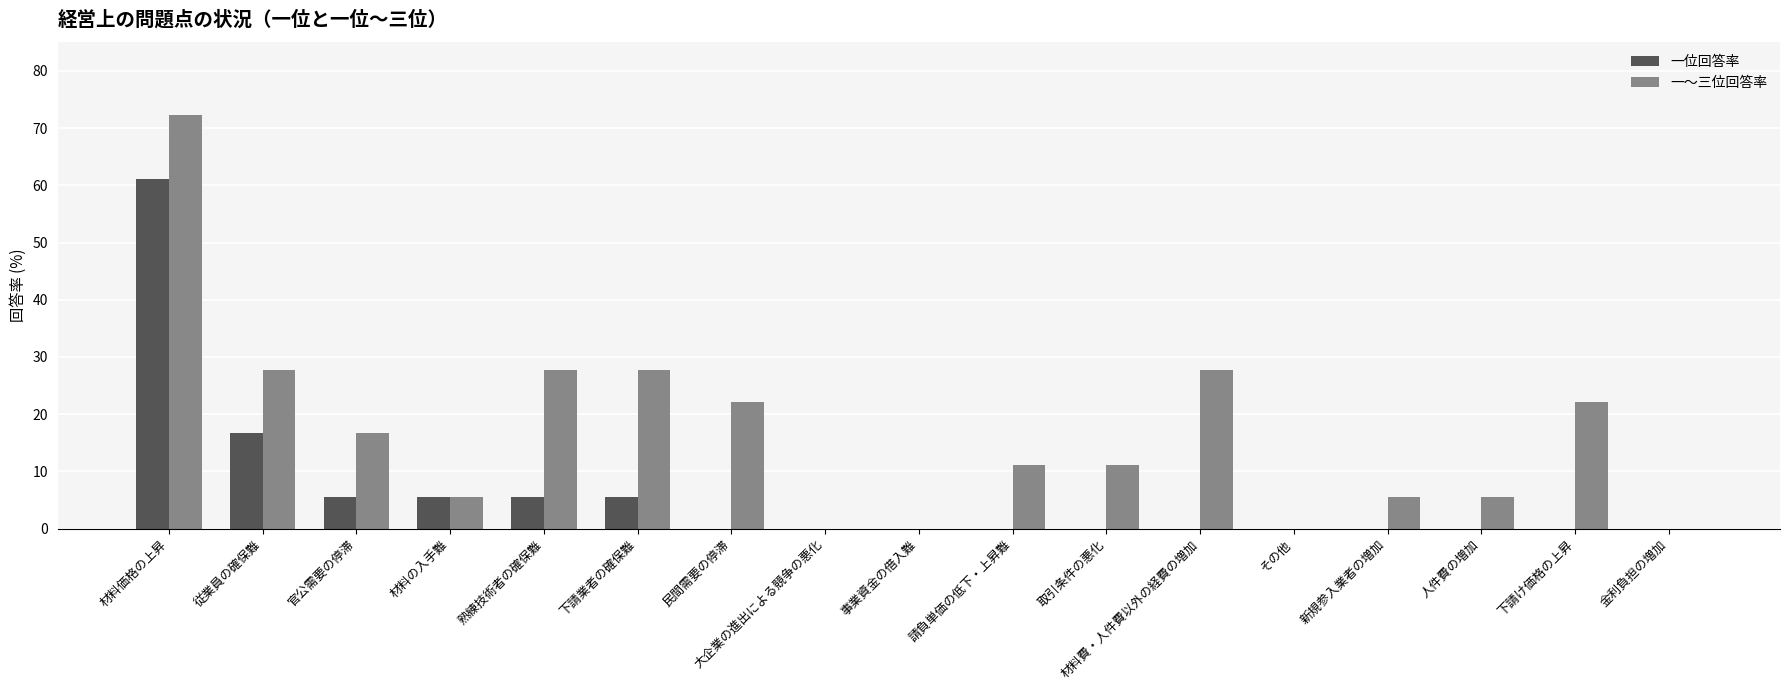

Which series changed the most between 民間需要の停滞 and 人件費の増加?

一～三位回答率